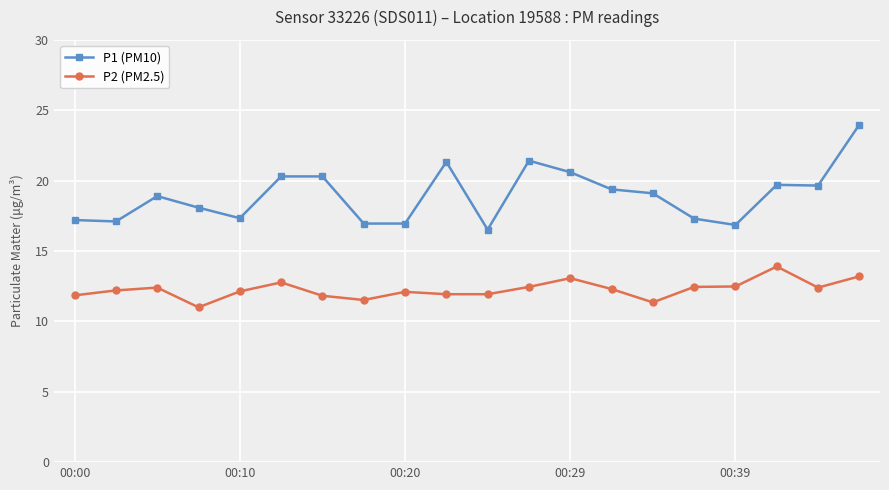

Which series has the largest total across all categories?

P1 (PM10)